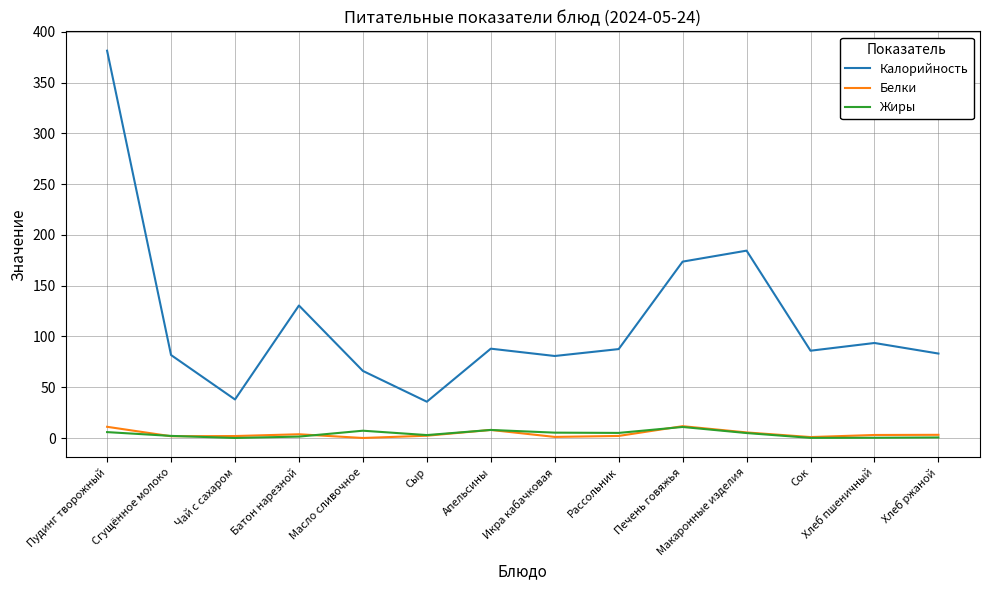

At which category is the sum across all series the highest?

Пудинг творожный